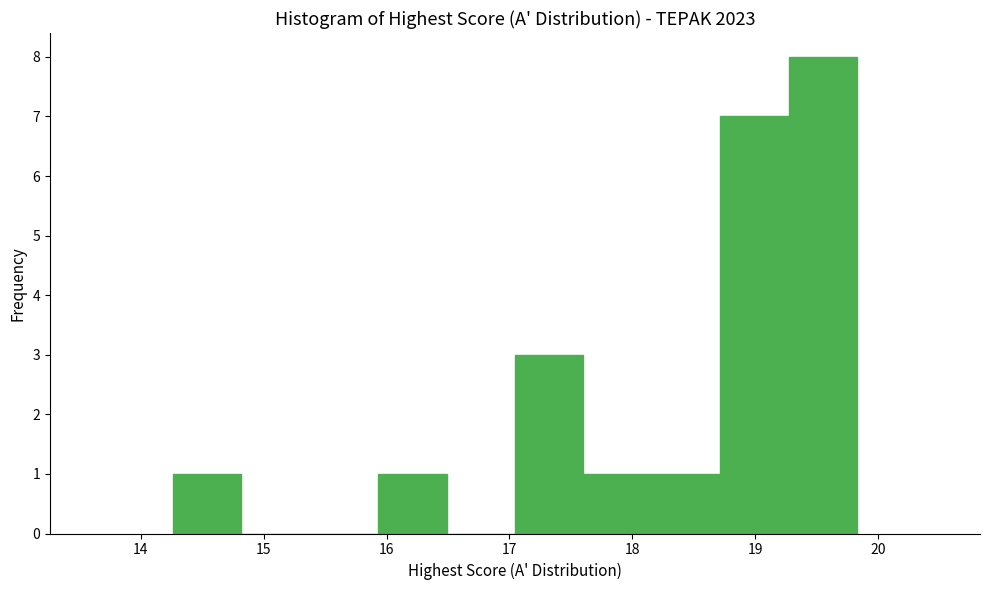

Which range on the x-axis has the tallest bar?

19.3 to 19.8